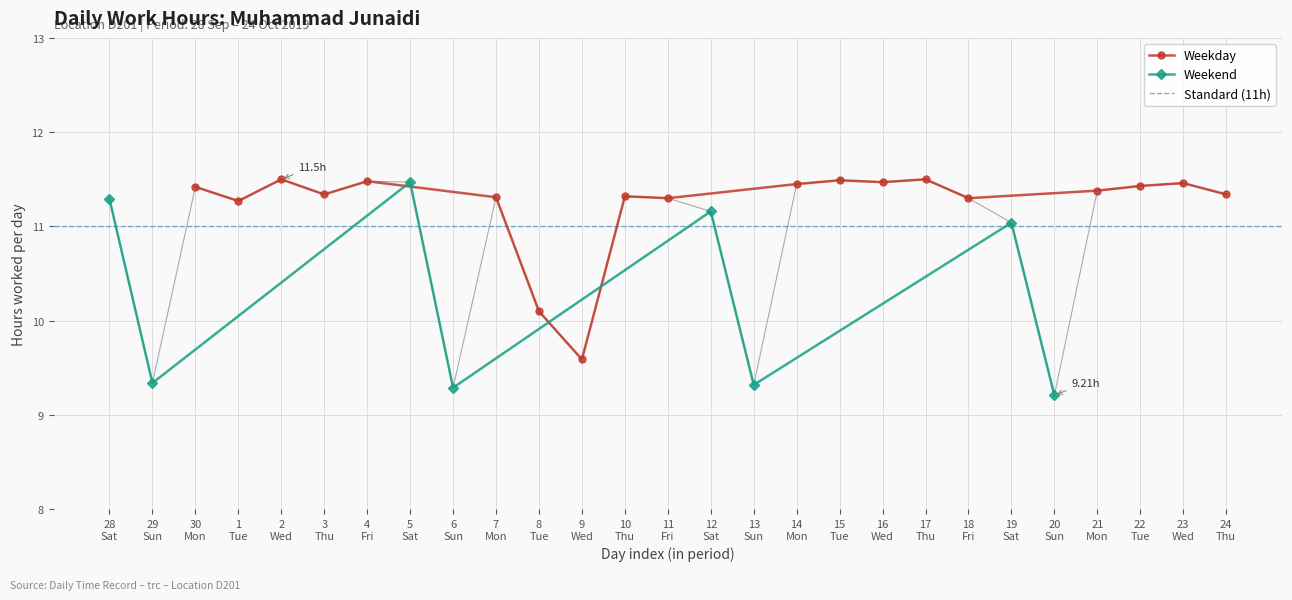

Reading left to right, list all the values displayed in this chart.

11.3	9.3	11.4	11.3	11.5	11.3	11.5	11.5	9.3	11.3	10.1	9.6	11.3	11.3	11.2	9.3	11.4	11.5	11.5	11.5	11.3	11.0	9.2	11.4	11.4	11.5	11.3